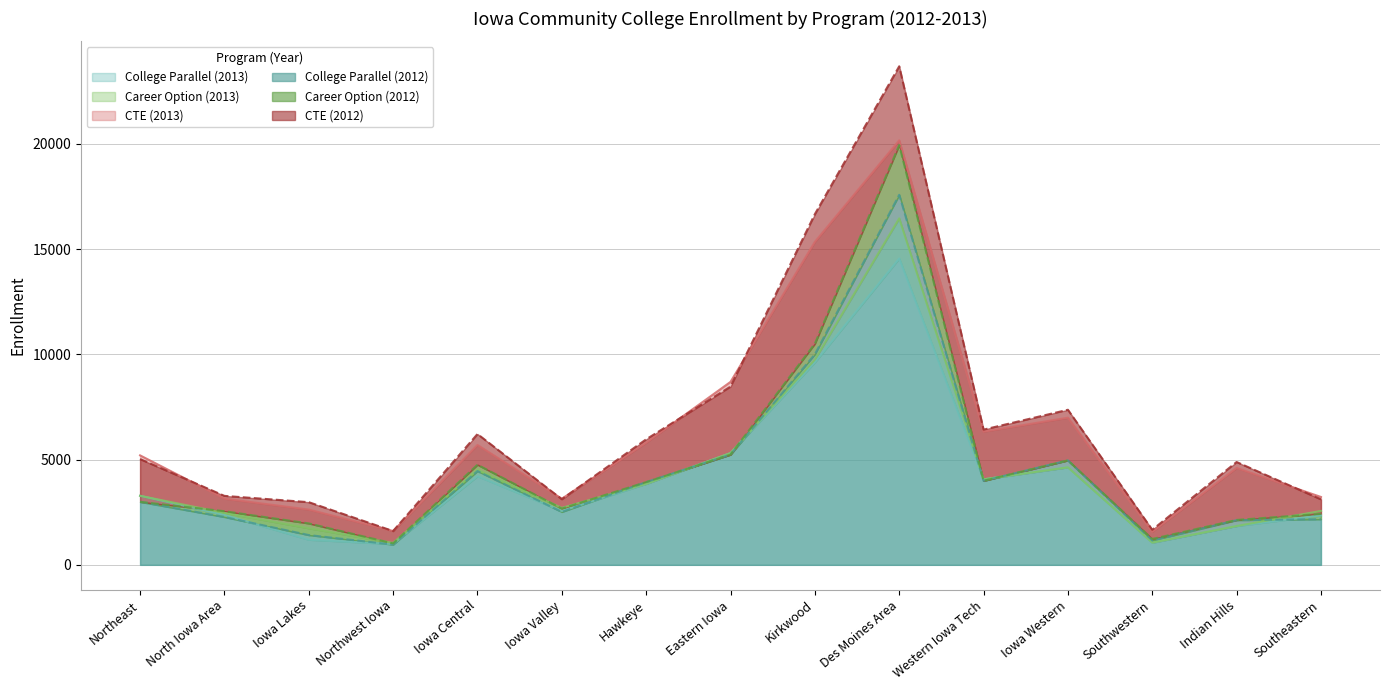

Rank the categories by College Parallel 2012 value from lowest to highest.

Northwest Iowa, Southwestern, Iowa Lakes, Indian Hills, Southeastern, North Iowa Area, Iowa Valley, Northeast, Hawkeye, Western Iowa Tech, Iowa Central, Iowa Western, Eastern Iowa, Kirkwood, Des Moines Area